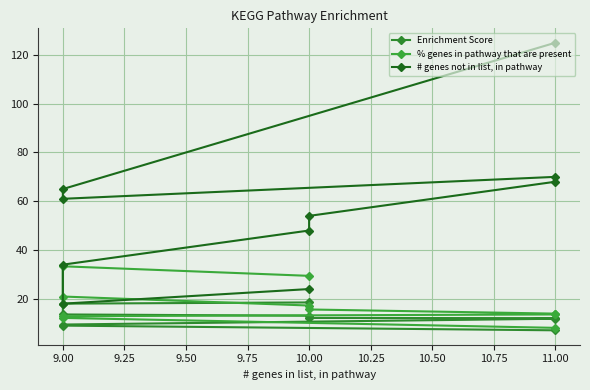

At how many categories does at least one series exceed 75?

1